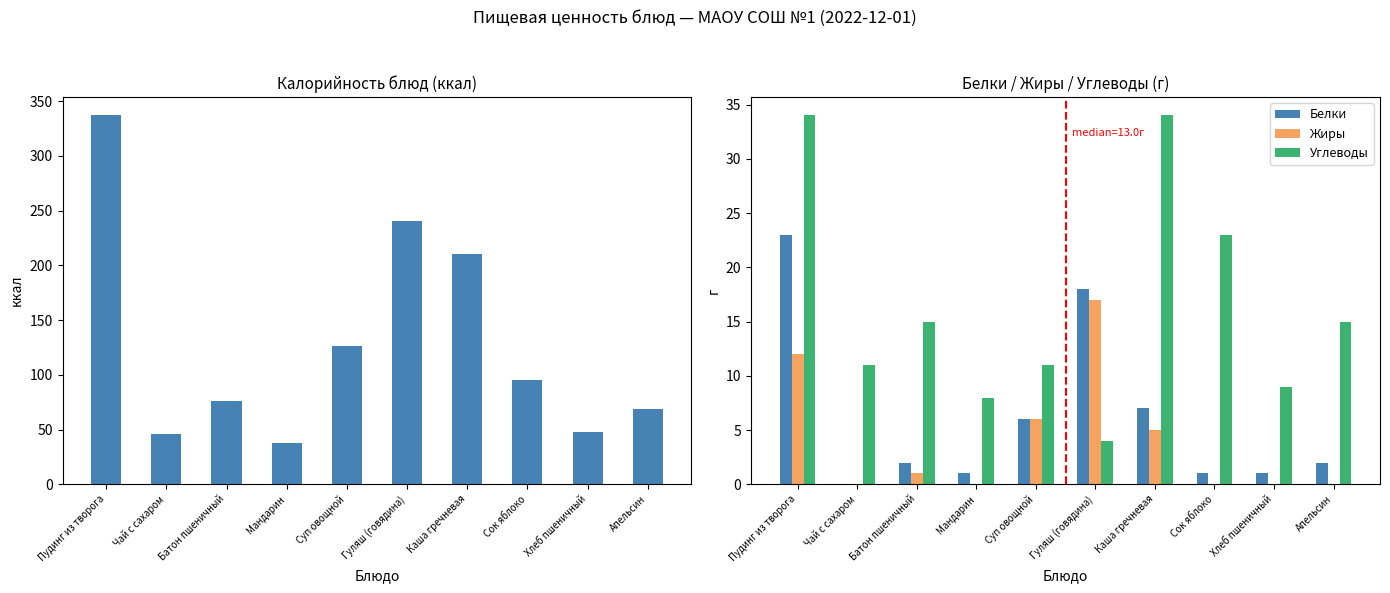

What is the highest value of the Углеводы series?

34